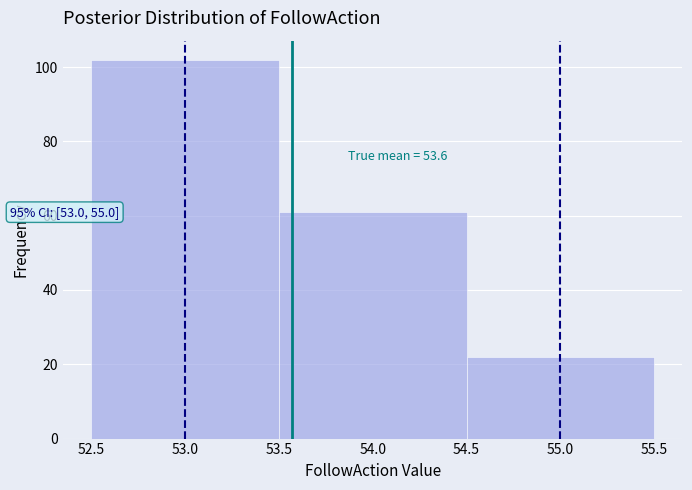

Which range on the x-axis has the tallest bar?

52.5 to 53.5